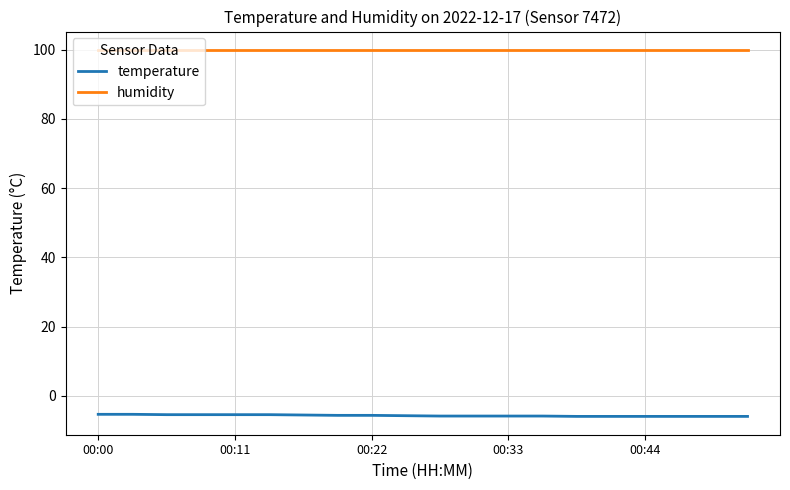

True or false: humidity and temperature intersect in this chart.

False